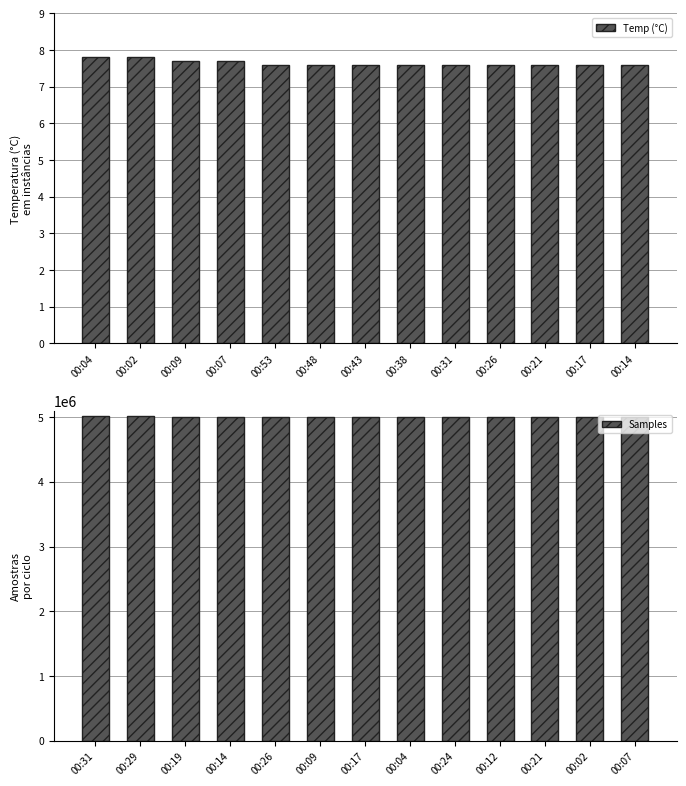

What is the difference between the Temp (°C) values at 00:09 and 00:38?

0.1